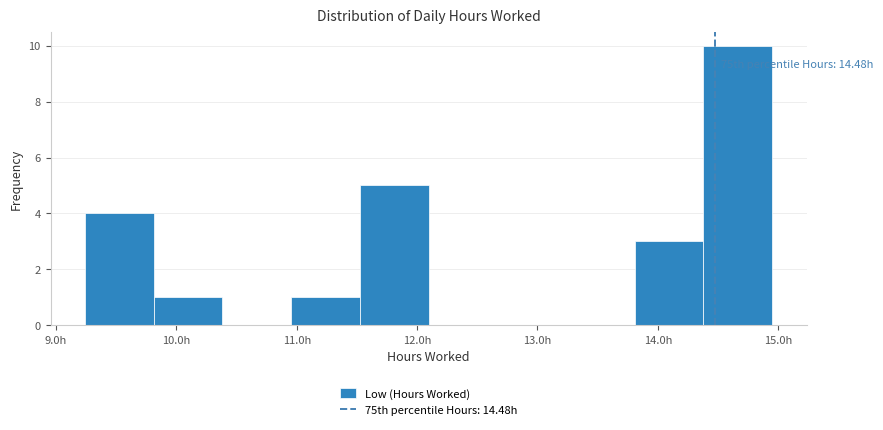

Over which range of the x-axis is the bar tallest?

14.4 to 15.0